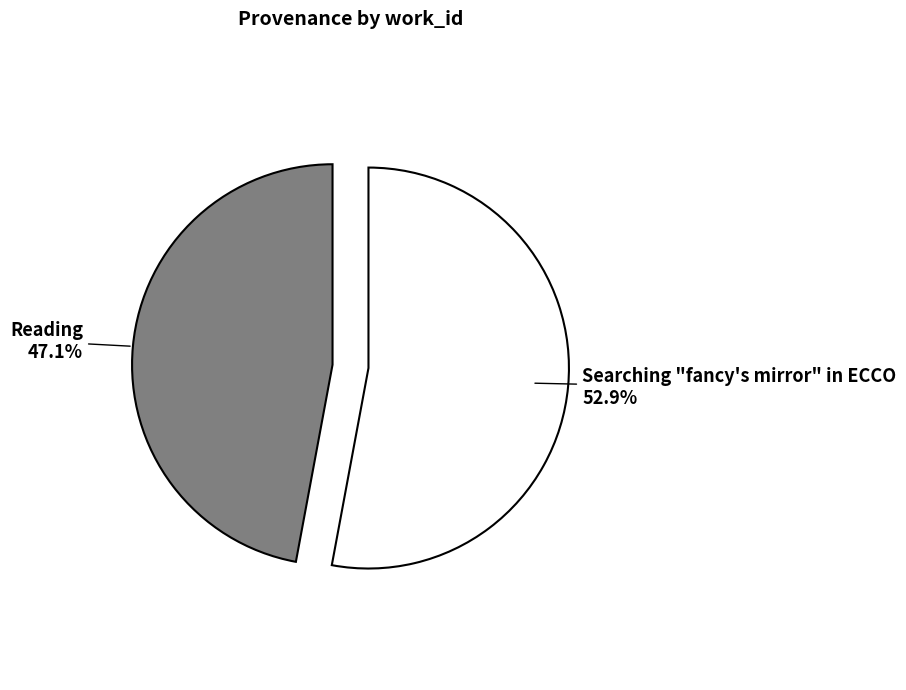

How many segments does this pie chart have?

2